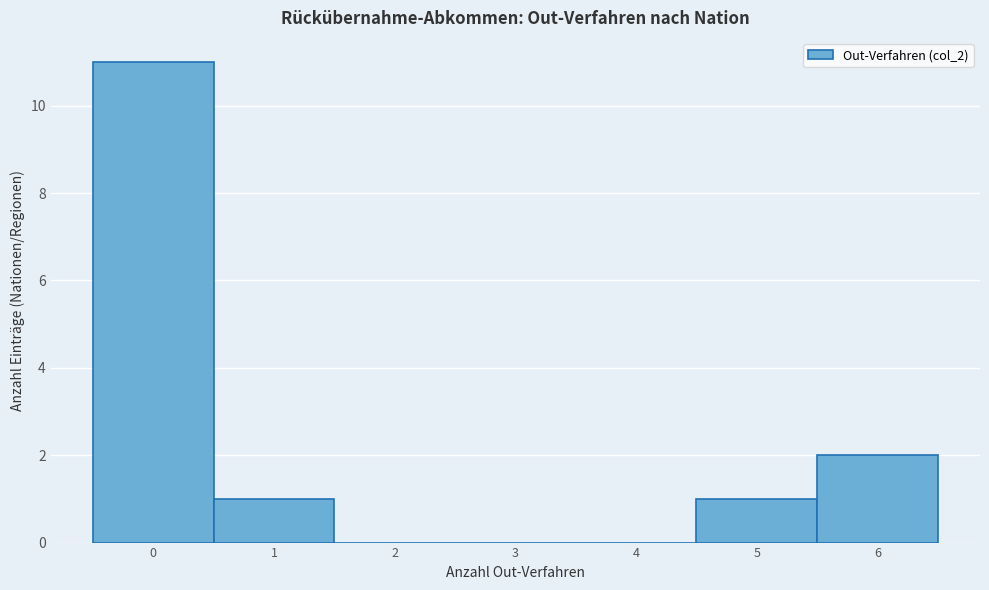

Which range on the x-axis has the tallest bar?

-0.5 to 0.5